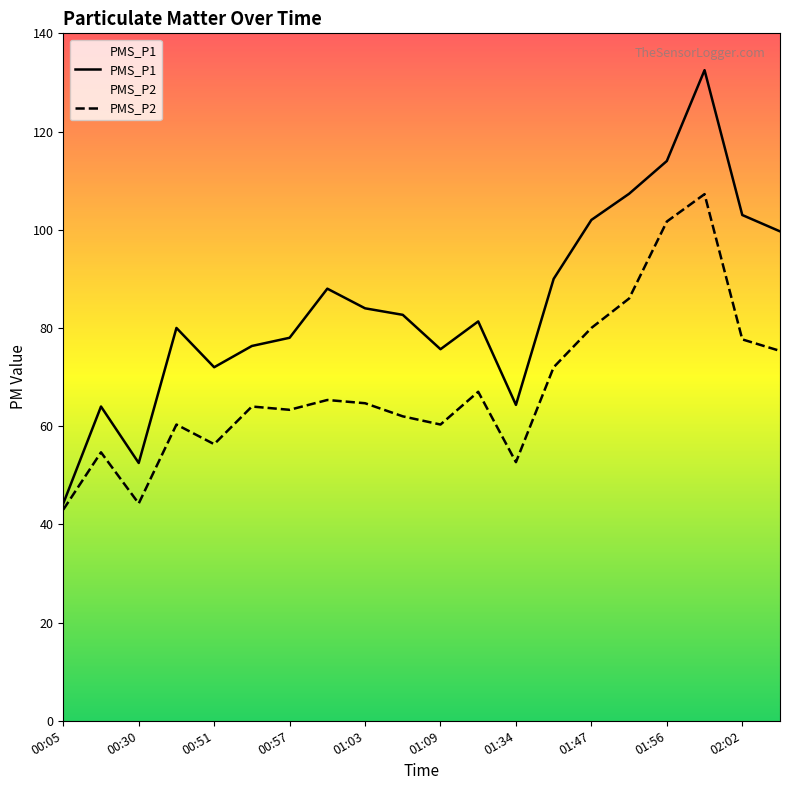

What value does the PMS_P1 series have at 01:03?

84.0